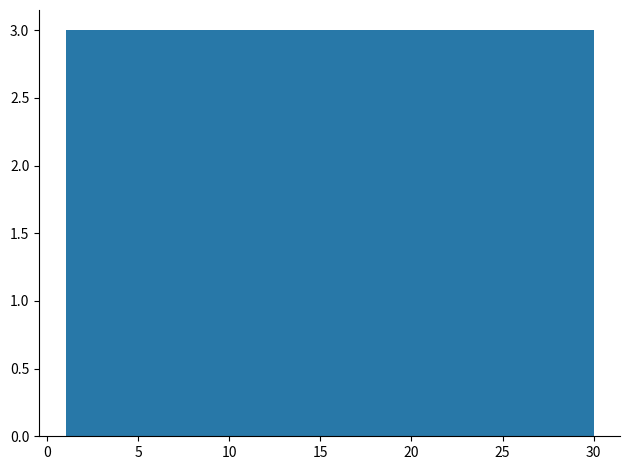

What is the height of the bar covering 24.2 to 27.1 on the x-axis? Neither the bar edges nor the heights are printed on the chart, so give them approximately, as read against the axes.

3